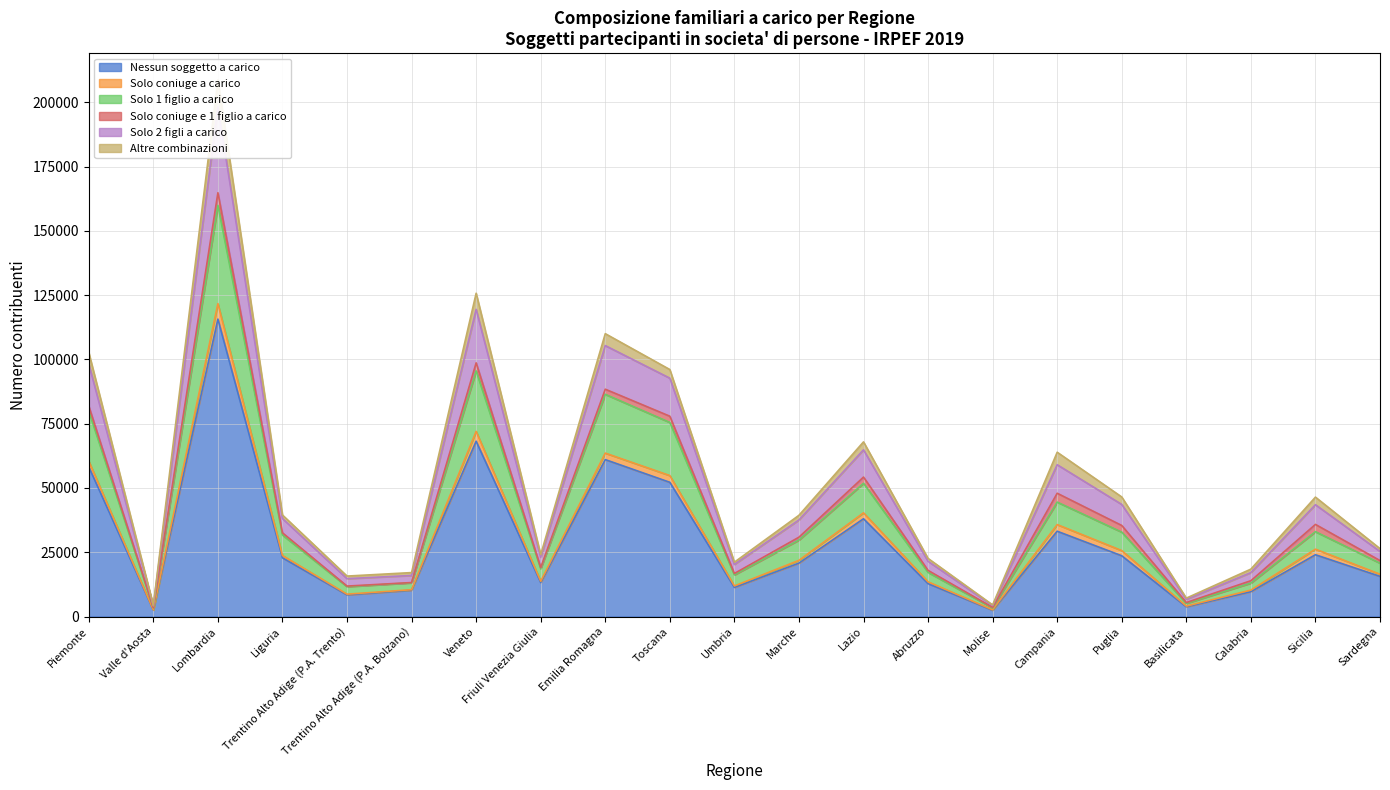

The value of Nessun soggetto a carico at Piemonte is 102749. True or false?

False